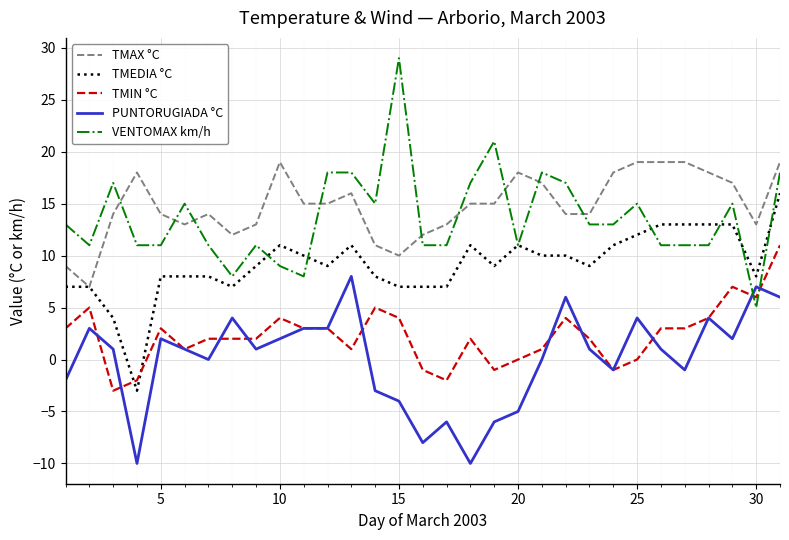

What is the minimum value for VENTOMAX km/h?

5